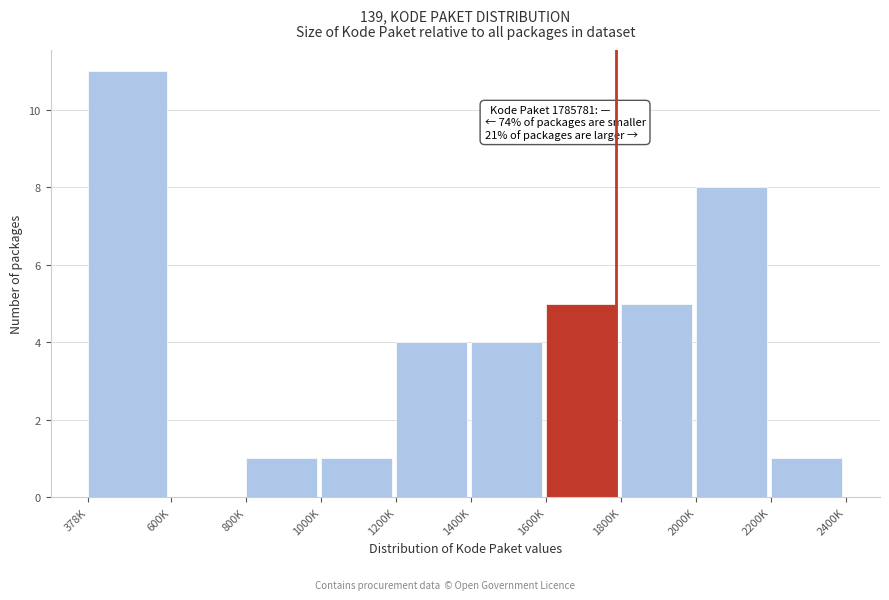

Reading left to right, what are all the values shown in this chart?

378K=11	600K=0	800K=1	1000K=1	1200K=4	1400K=4	1600K=5	1800K=5	2000K=8	2200K=1